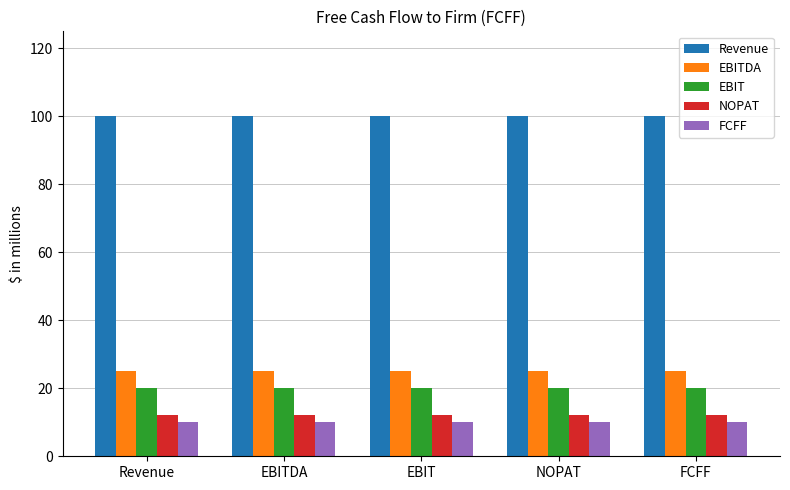

At EBITDA, list the series in order from largest to smallest.

Revenue, EBITDA, EBIT, NOPAT, FCFF